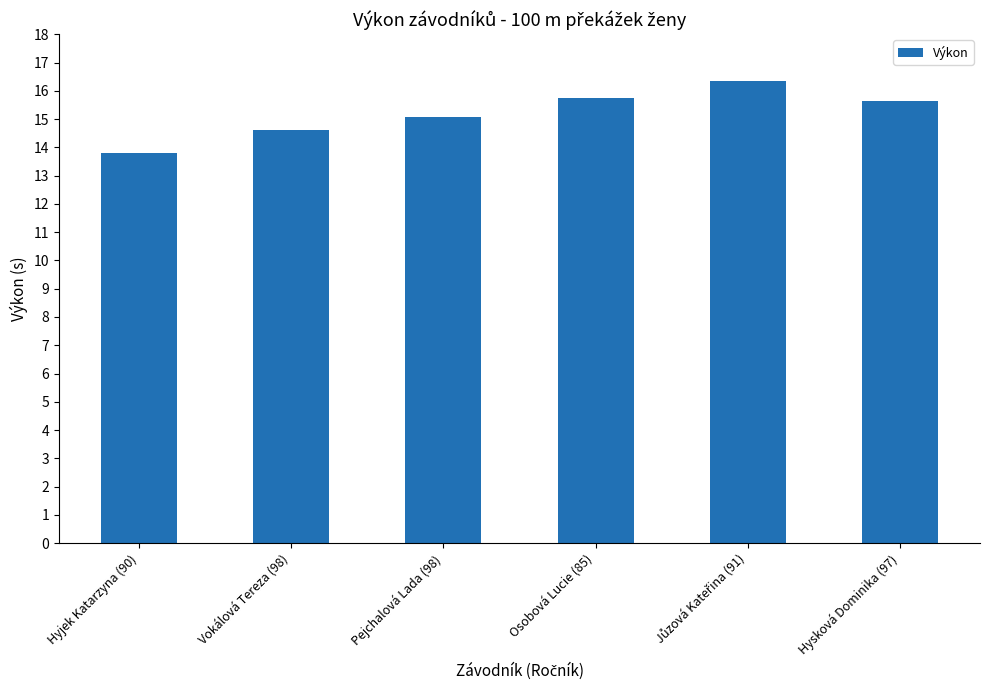

What is the greatest value displayed?

16.3